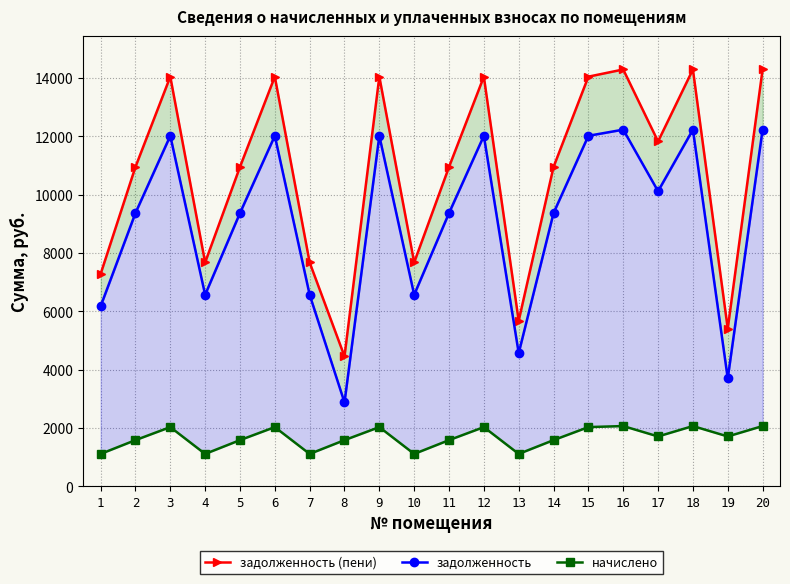

What is the highest value of the начислено series?

2063.9